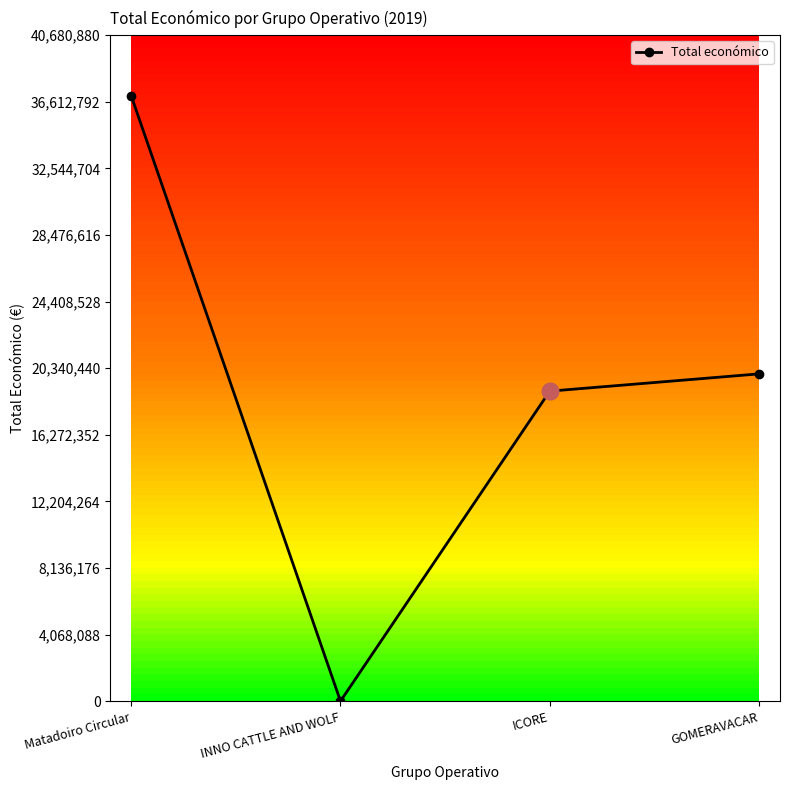

Where is the data nearest to the value 18491309?

ICORE